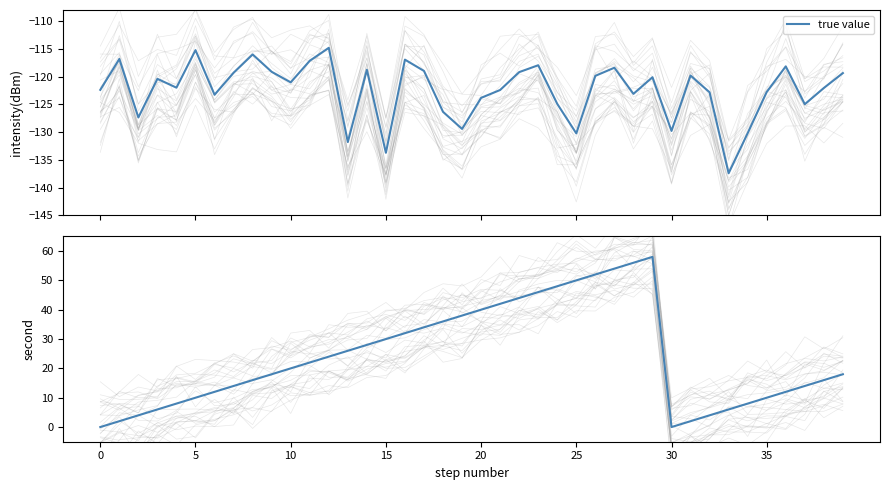

What is the average value?

24